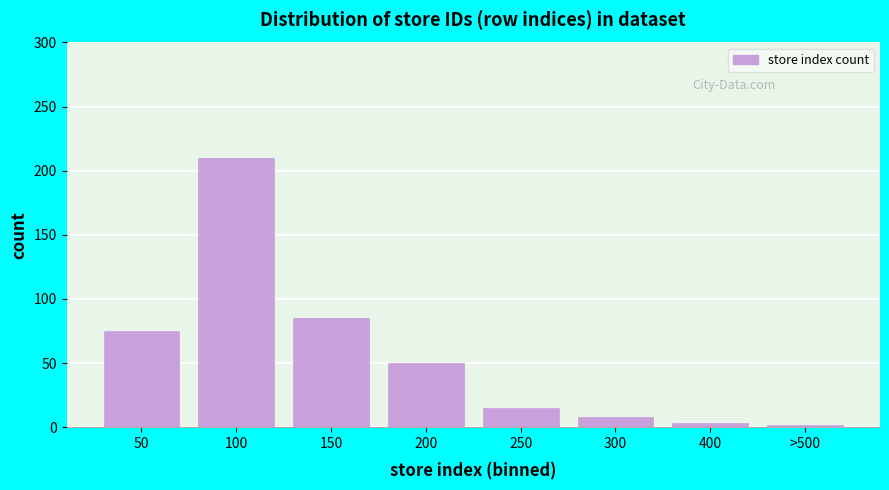

What is the change in value from 50 to 150?

+10